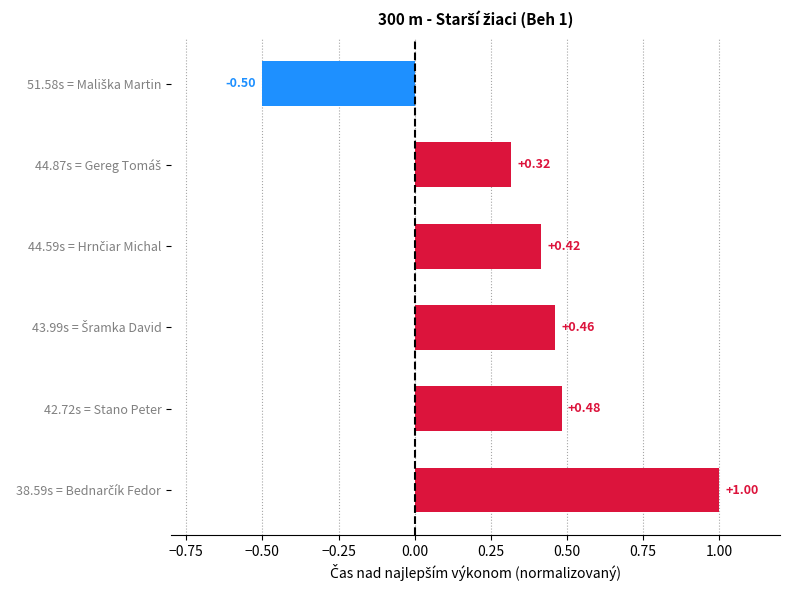

What is the difference between the maximum and second lowest values?

0.7